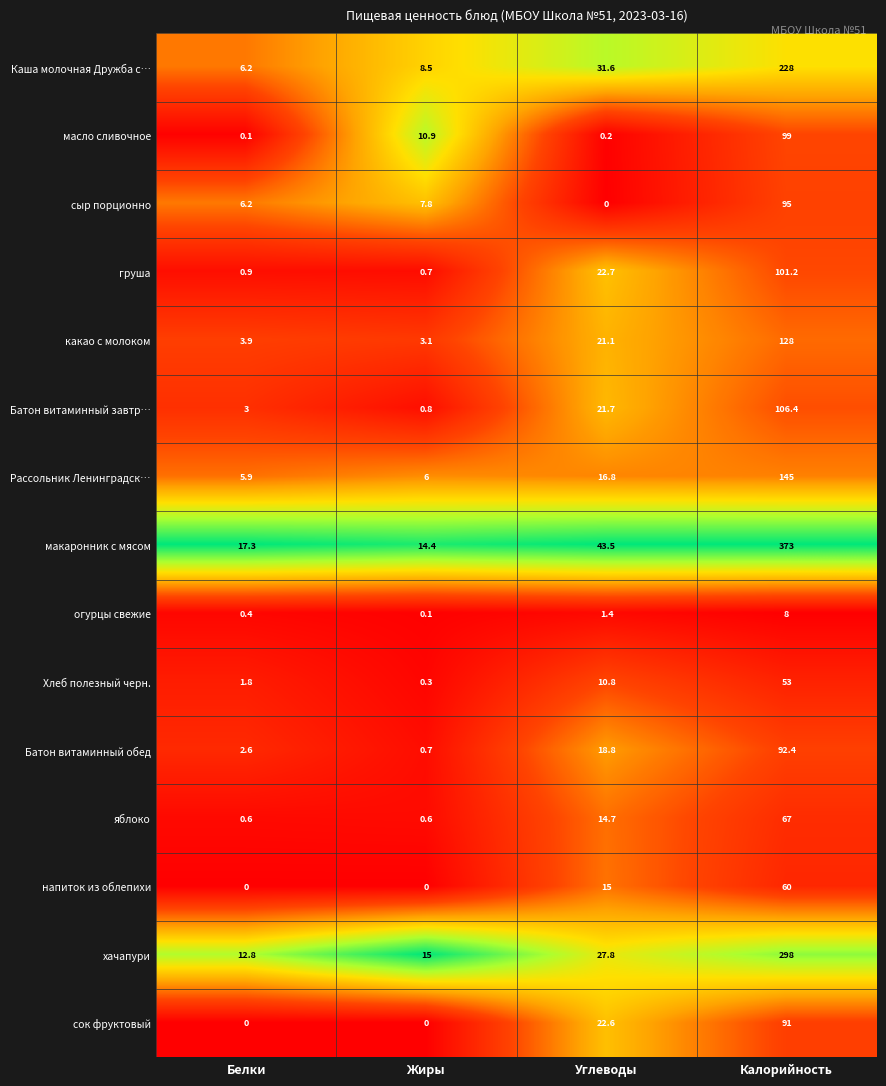

List the labels in order of Рассольник Ленинградск… value, largest first.

Калорийность, Углеводы, Жиры, Белки